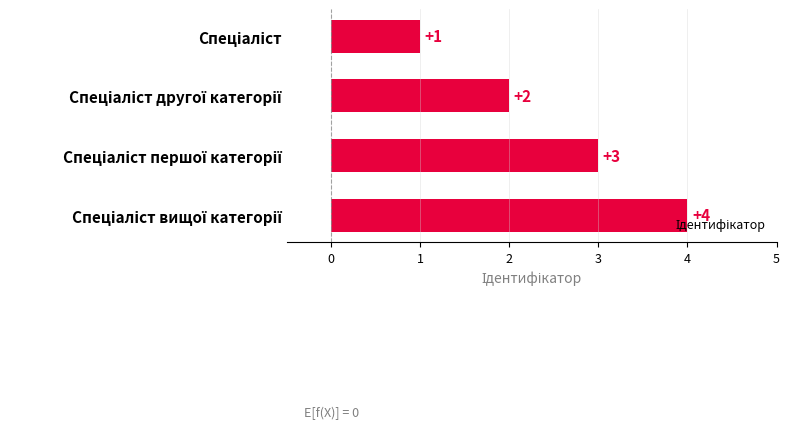

Are the bars horizontal?

Yes